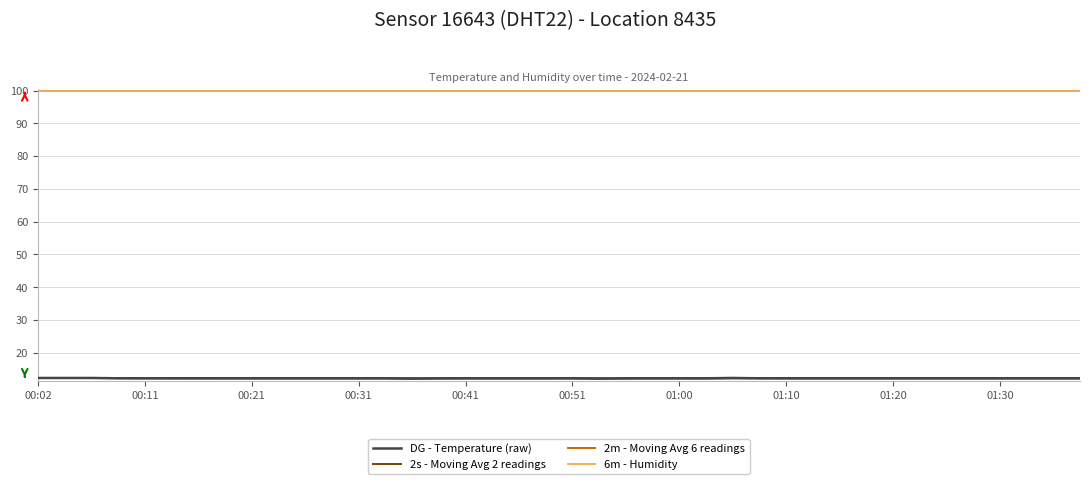

What is the minimum value shown in the chart?

12.1